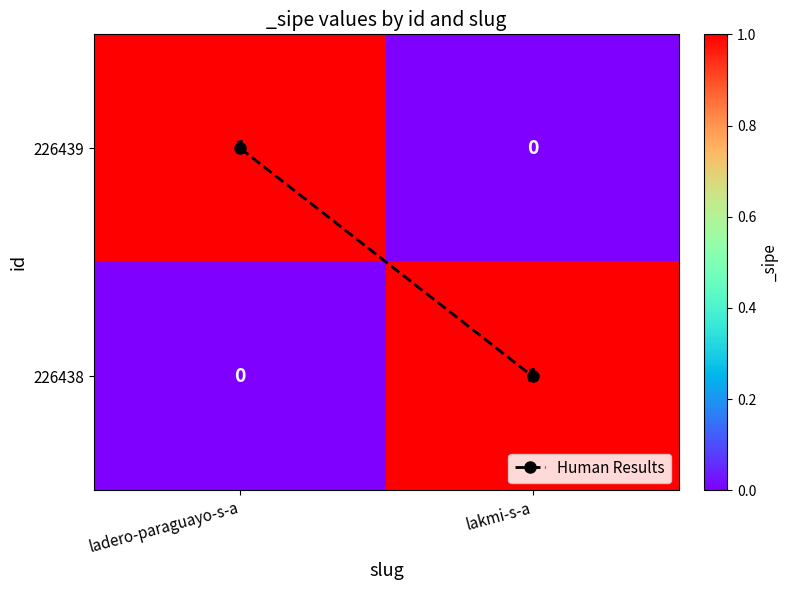

Which category has the lowest value in the 226438 series?

ladero-paraguayo-s-a